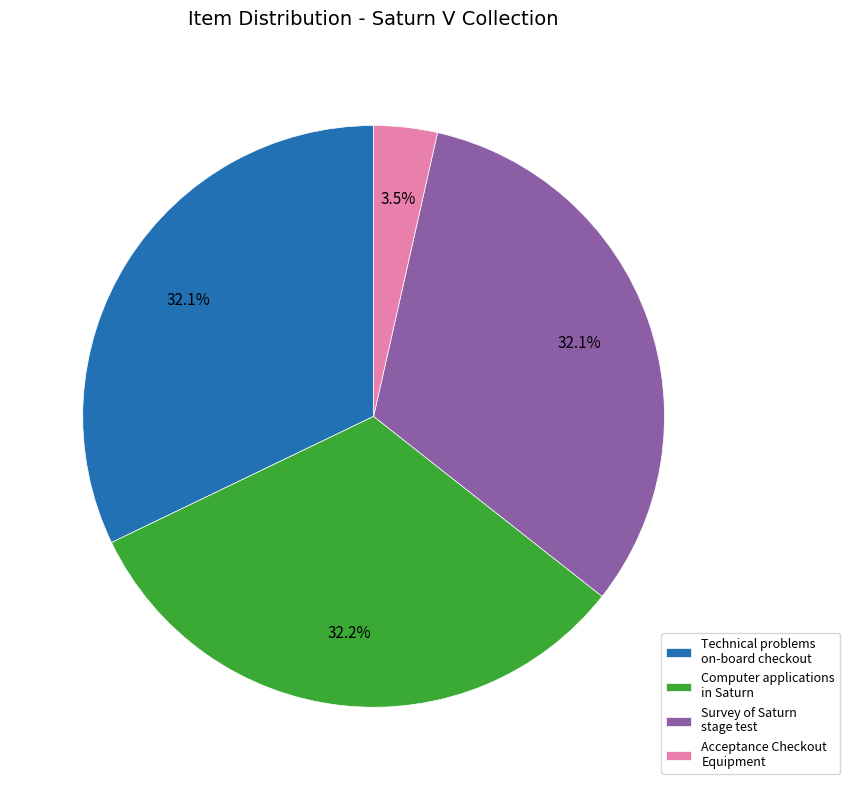

Which has a higher value, Acceptance Checkout Equipment or Survey of Saturn stage test?

Survey of Saturn stage test